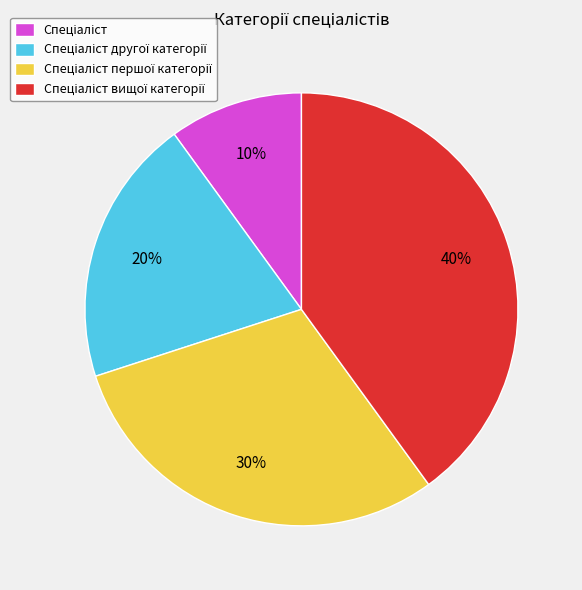

To the nearest percent, what is the difference between the largest and smallest slice percentages?

30%